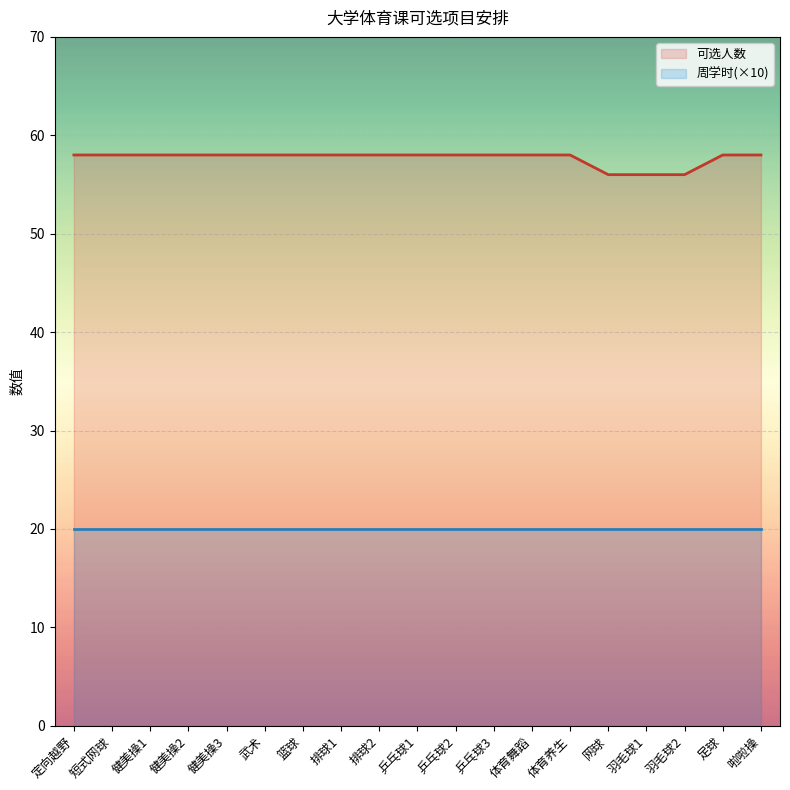

List the labels in order of value, largest first.

定向越野, 短式网球, 健美操1, 健美操2, 健美操3, 武术, 篮球, 排球1, 排球2, 乒乓球1, 乒乓球2, 乒乓球3, 体育舞蹈, 体育养生, 足球, 啦啦操, 网球, 羽毛球1, 羽毛球2